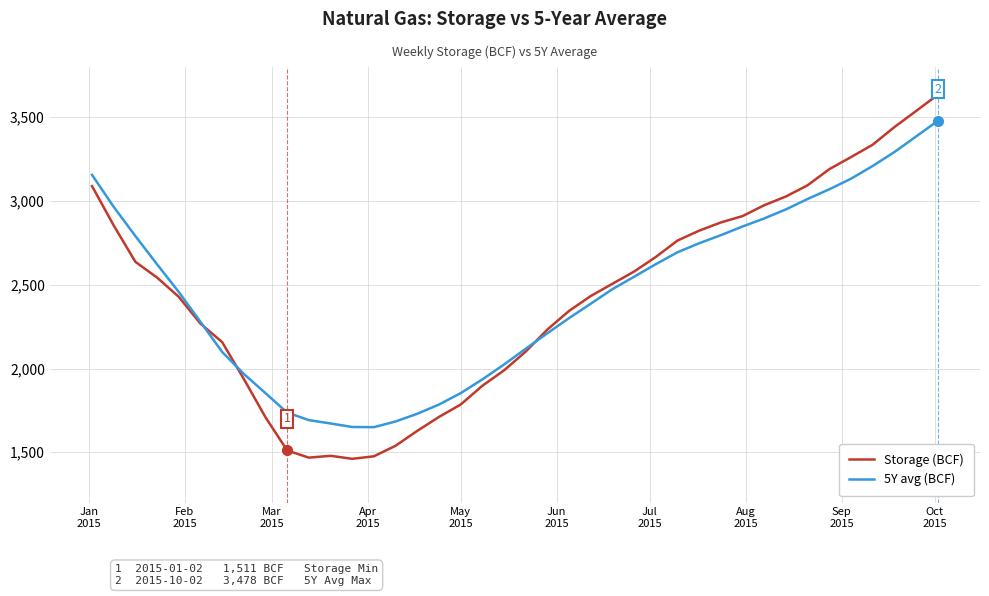

Rank the series by their maximum value, from highest to lowest.

Storage (BCF), 5Y avg (BCF)